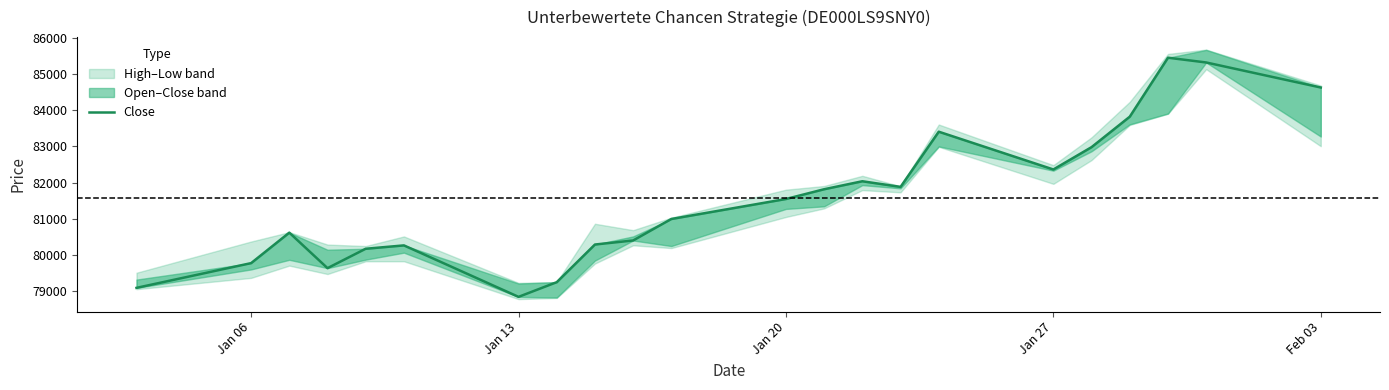

What is the label of the 5th point from the left?

Feb 03